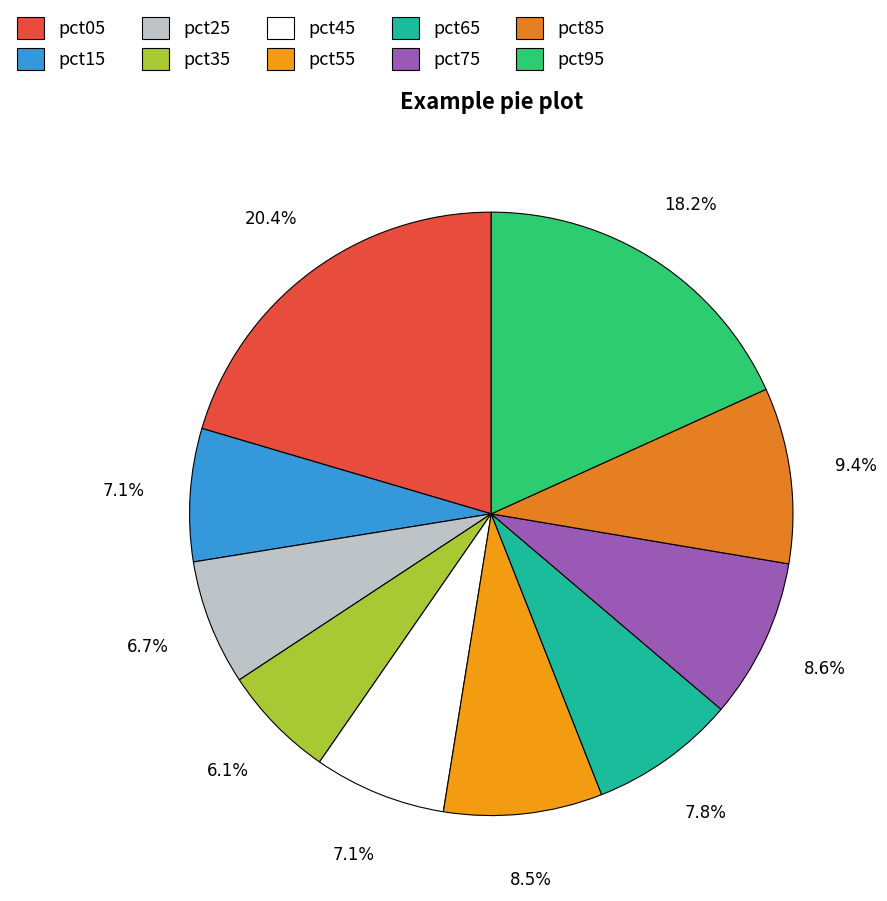

Count the number of slices in the pie.

10